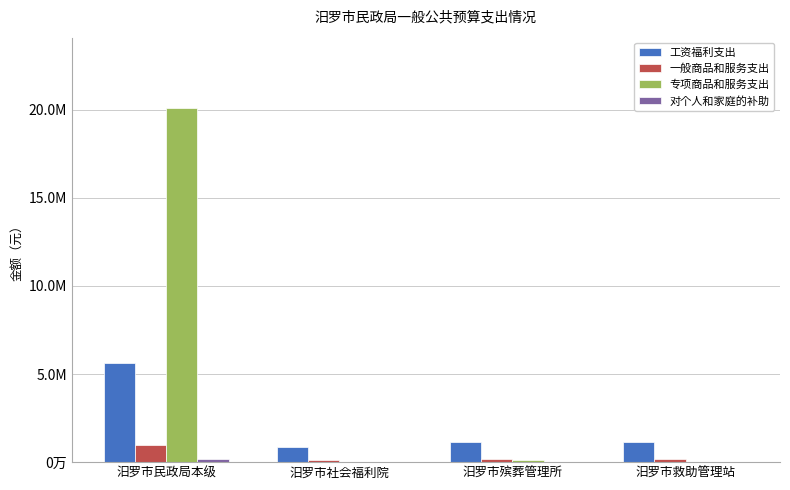

At which label is 对个人和家庭的补助 closest to 93378?

汨罗市社会福利院